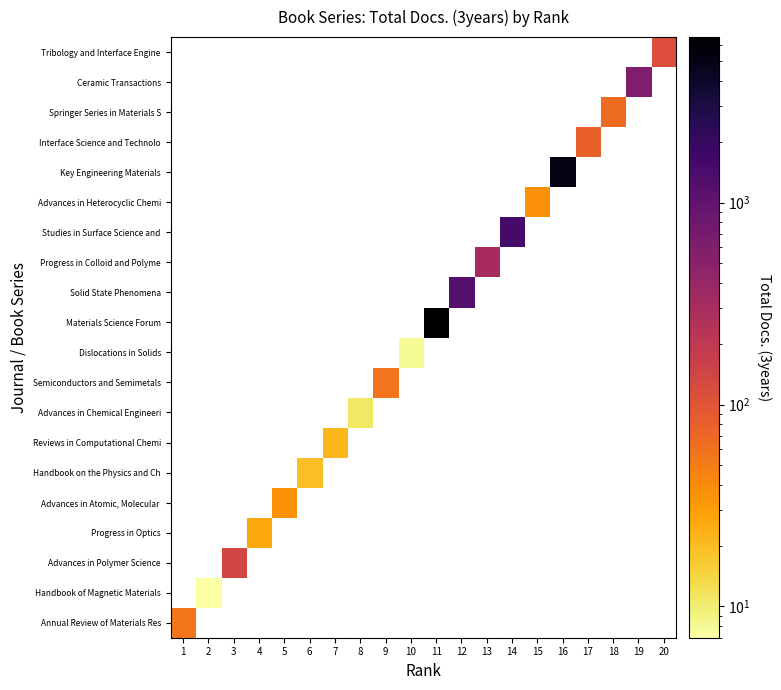

Is the value of Solid State Phenomena at 13 greater than the value of Key Engineering Materials at 19?

No